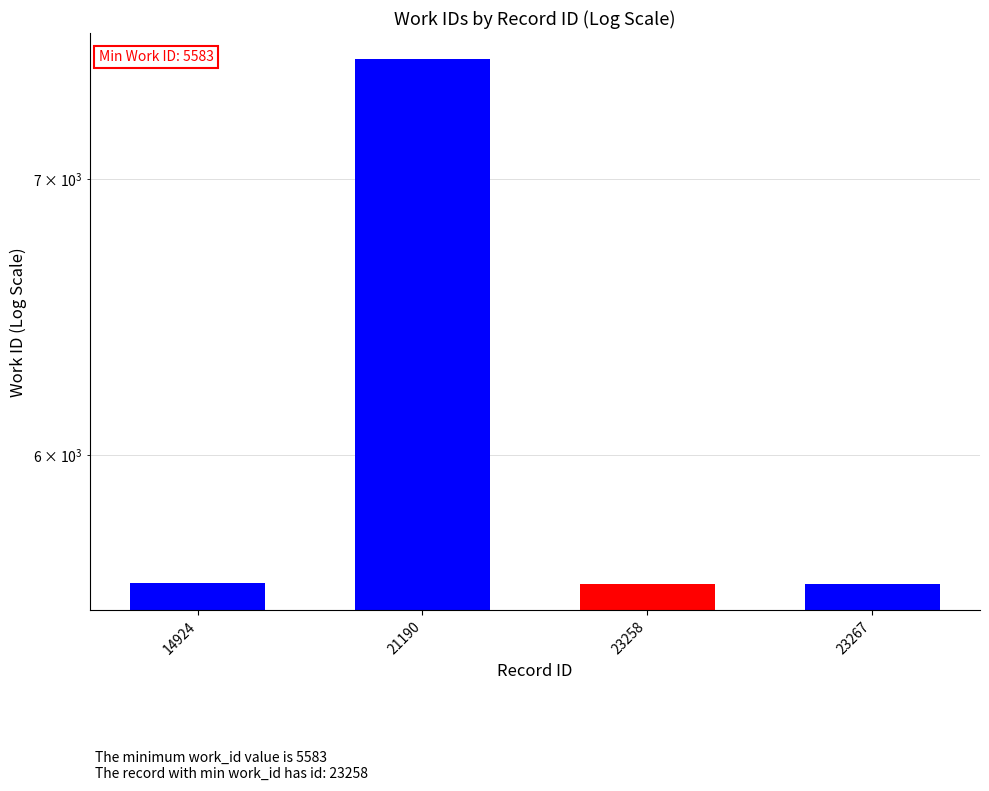

Reading left to right, what are all the values shown in this chart?

14924=5586	21190=7486	23258=5583	23267=5583